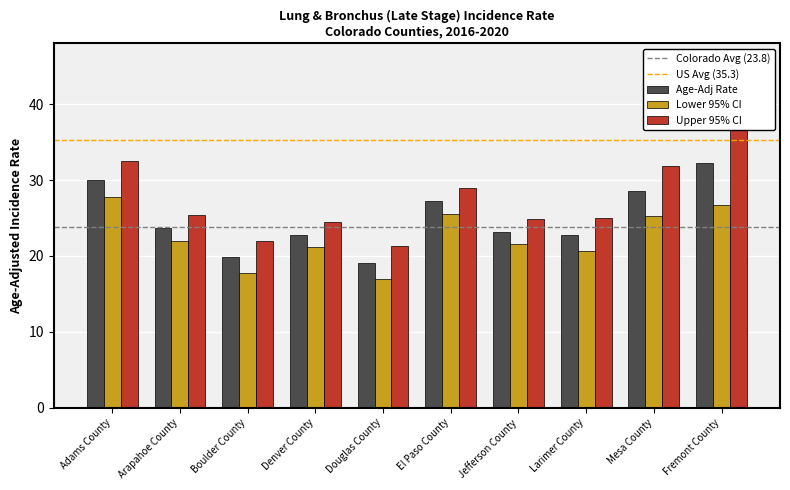

What value does the Lower 95% CI series have at Arapahoe County?

22.0